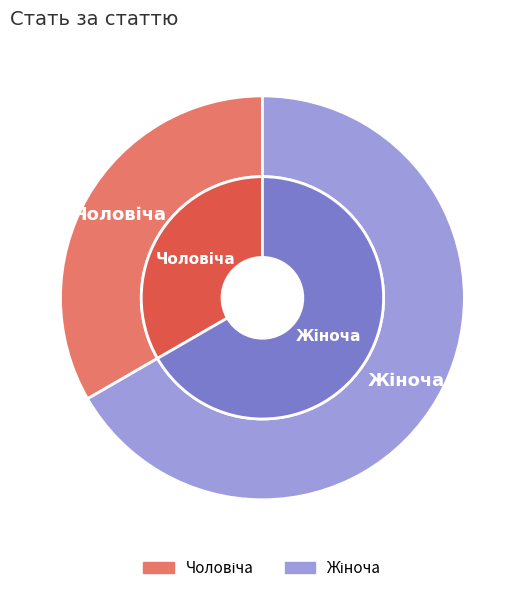

Is there a majority slice in this chart?

Yes